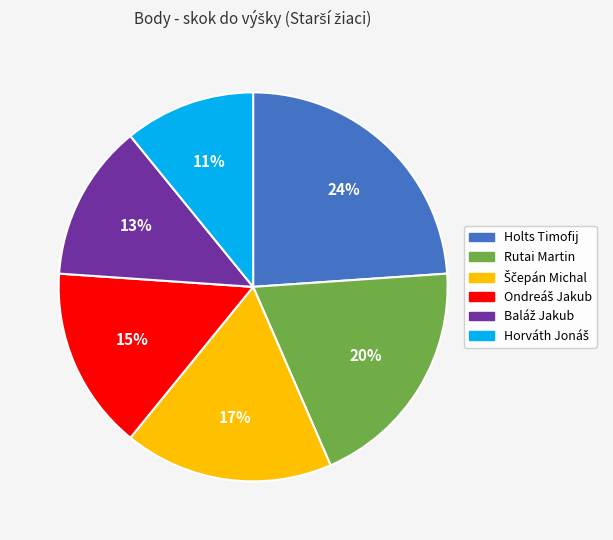

To the nearest percent, what is the difference between the largest and smallest slice percentages?

13%